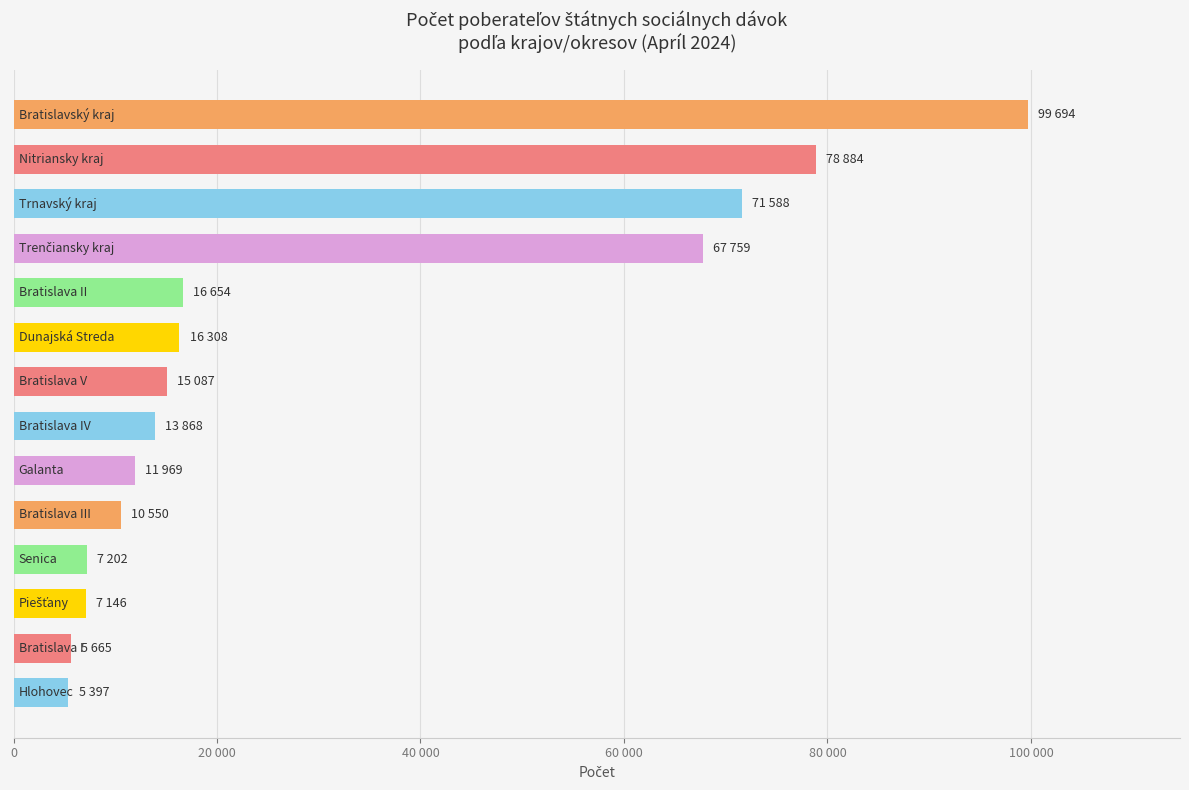

What is the smallest value displayed?

5397